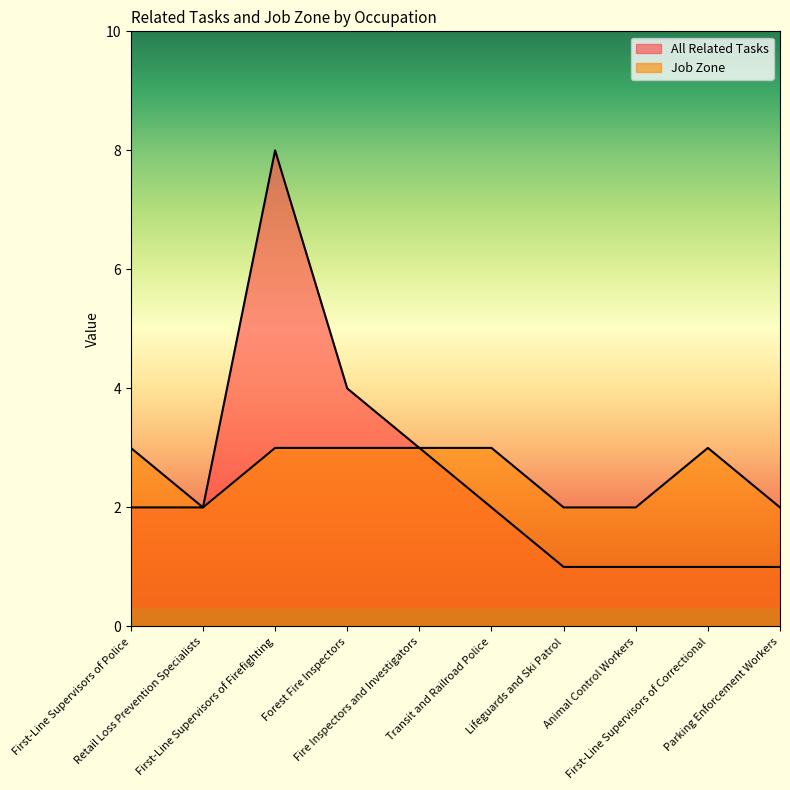

True or false: Job Zone and All Related Tasks intersect in this chart.

False